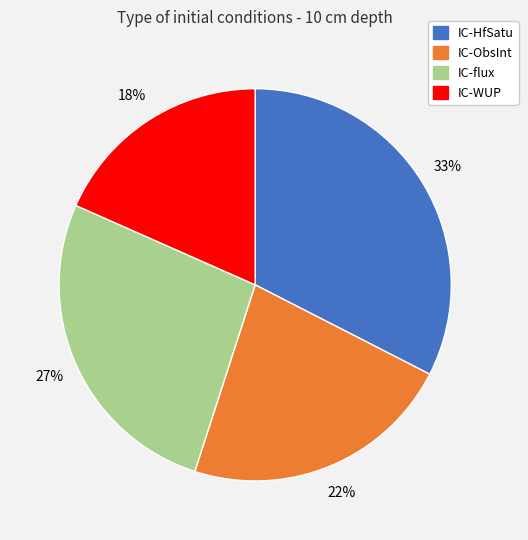

Does IC-ObsInt represent more than half of the total?

No